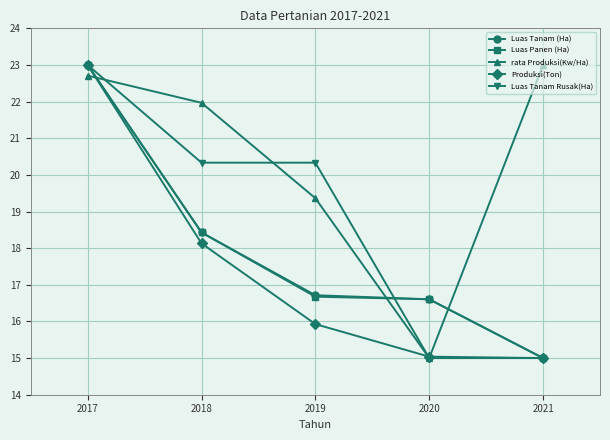

What is the greatest value displayed?

23.0